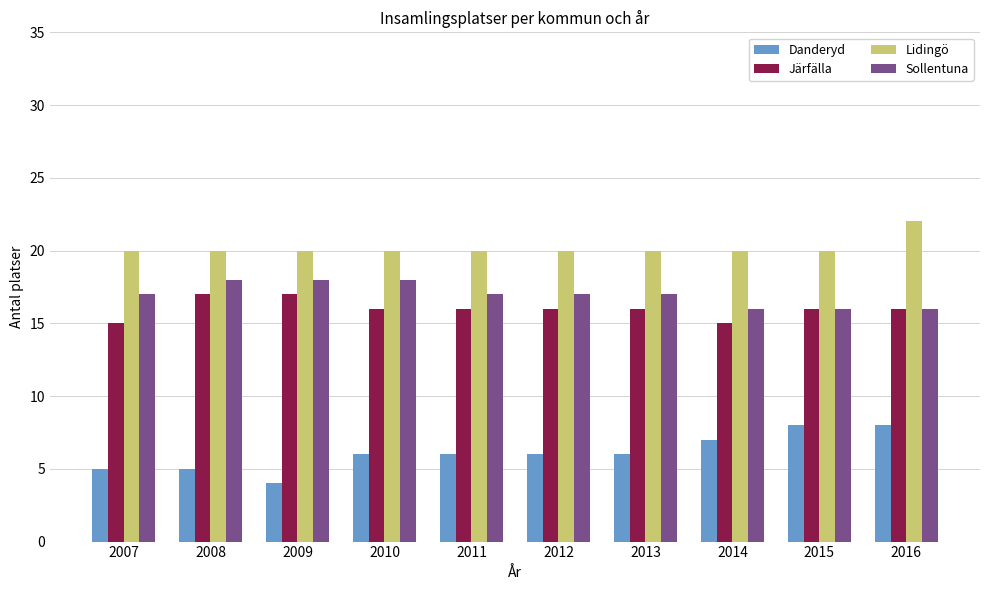

Reading left to right, what are all the values shown in this chart?

Danderyd: 5	5	4	6	6	6	6	7	8	8
Järfälla: 15	17	17	16	16	16	16	15	16	16
Lidingö: 20	20	20	20	20	20	20	20	20	22
Sollentuna: 17	18	18	18	17	17	17	16	16	16